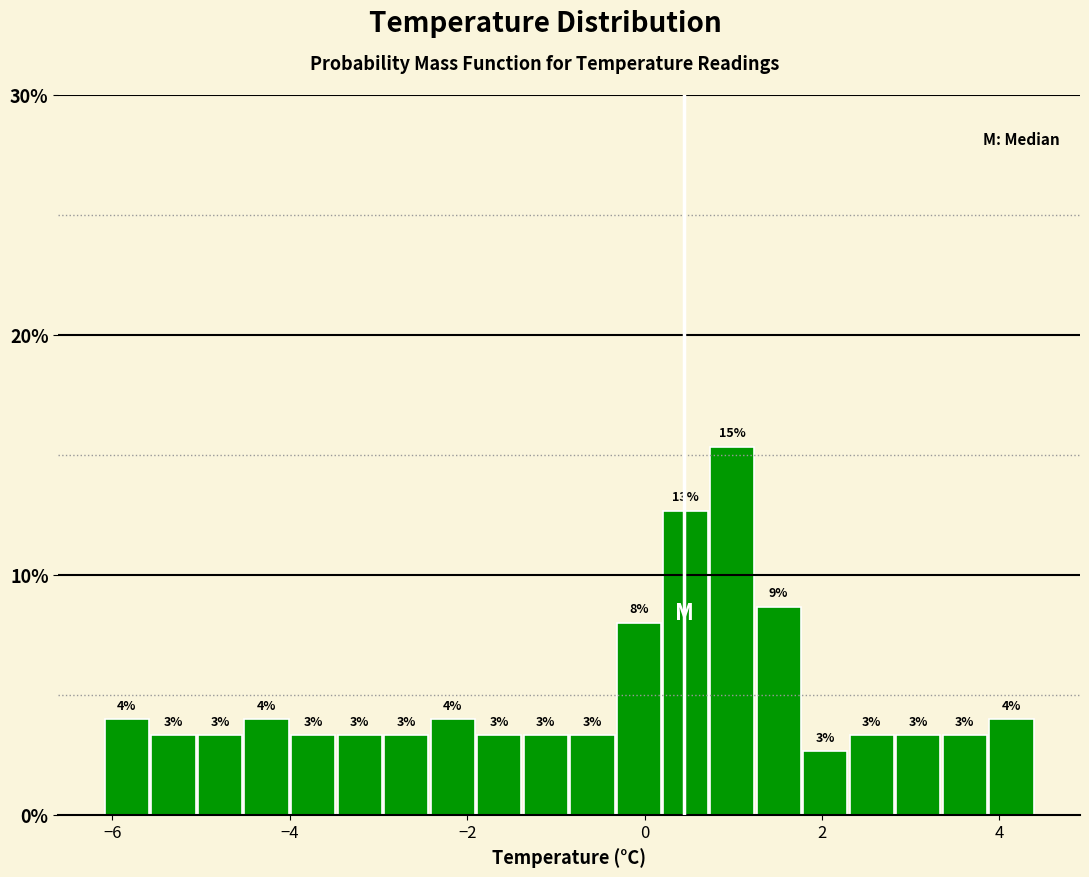

Read against the x-axis, roughly where is the centre of the tallest bar?

1.0